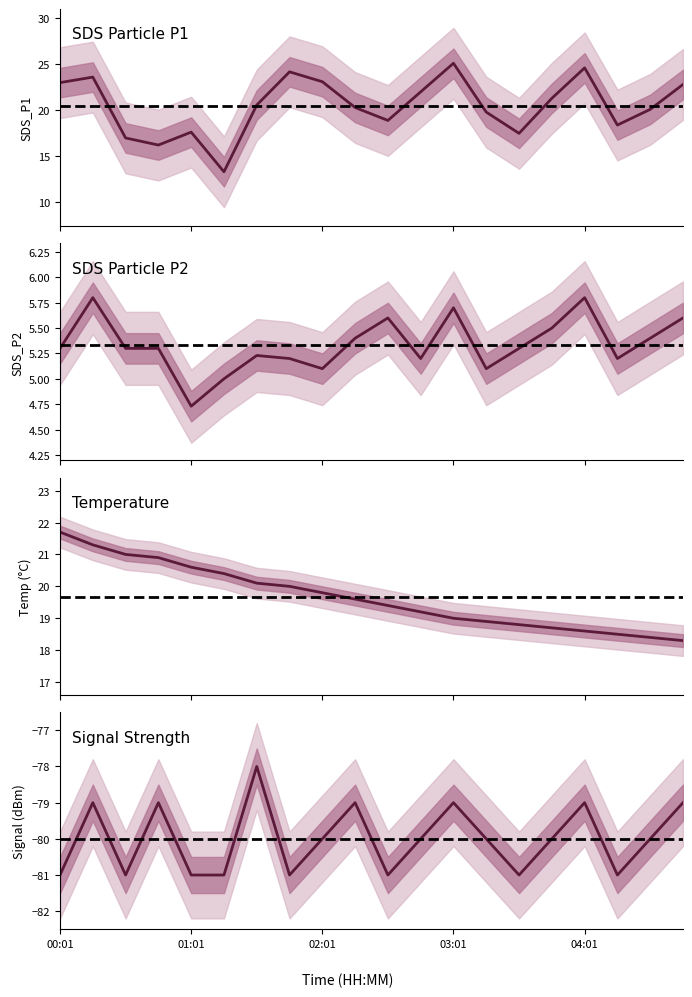

Reading left to right, list all the values displayed in this chart.

SDS_P1: 00:01=23.0	00:16=23.6	00:31=17.0	00:46=16.2	01:01=17.6	01:16=13.3	01:31=20.6	01:46=24.2	02:01=23.1	02:16=20.3	02:31=18.9	02:46=22.0	03:01=25.1	03:16=19.8	03:31=17.5	03:46=21.3	04:01=24.6	04:16=18.4	04:31=20.1	04:46=22.8
SDS_P2: 00:01=5.3	00:16=5.8	00:31=5.3	00:46=5.3	01:01=4.7	01:16=5.0	01:31=5.2	01:46=5.2	02:01=5.1	02:16=5.4	02:31=5.6	02:46=5.2	03:01=5.7	03:16=5.1	03:31=5.3	03:46=5.5	04:01=5.8	04:16=5.2	04:31=5.4	04:46=5.6
Temp: 00:01=21.7	00:16=21.3	00:31=21.0	00:46=20.9	01:01=20.6	01:16=20.4	01:31=20.1	01:46=20.0	02:01=19.8	02:16=19.6	02:31=19.4	02:46=19.2	03:01=19.0	03:16=18.9	03:31=18.8	03:46=18.7	04:01=18.6	04:16=18.5	04:31=18.4	04:46=18.3
Signal: 00:01=-81.0	00:16=-79.0	00:31=-81.0	00:46=-79.0	01:01=-81.0	01:16=-81.0	01:31=-78.0	01:46=-81.0	02:01=-80.0	02:16=-79.0	02:31=-81.0	02:46=-80.0	03:01=-79.0	03:16=-80.0	03:31=-81.0	03:46=-80.0	04:01=-79.0	04:16=-81.0	04:31=-80.0	04:46=-79.0